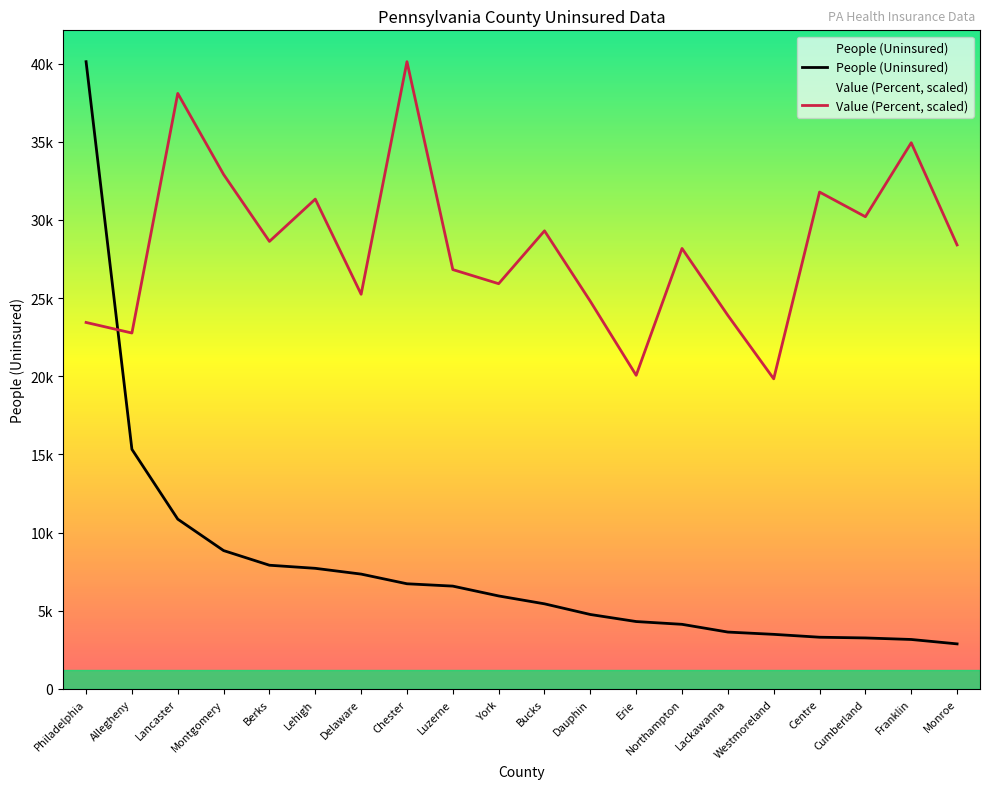

True or false: People (Uninsured) and Value (Percent, scaled) intersect in this chart.

True